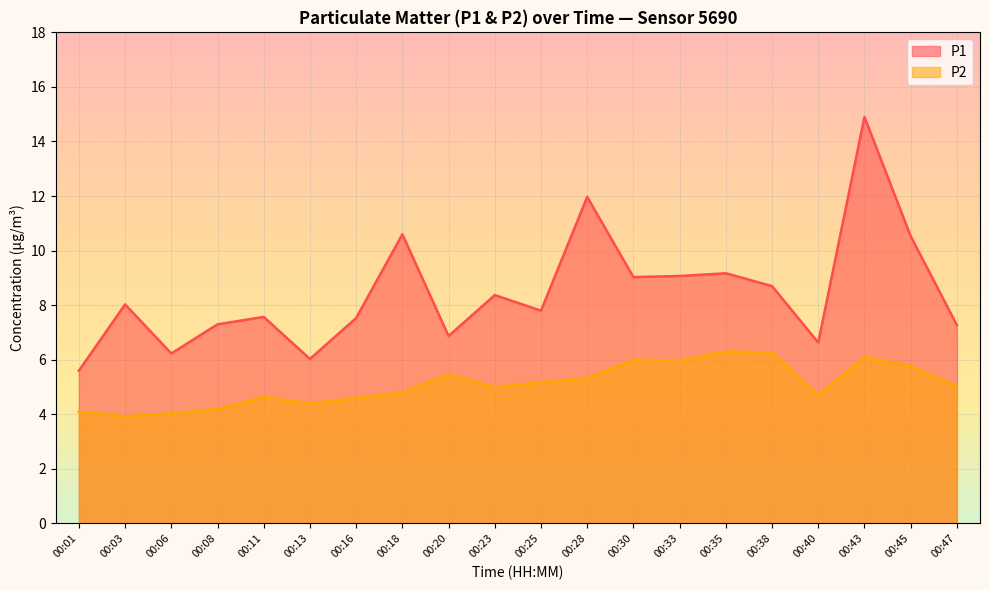

True or false: P1 and P2 cross at least once.

False